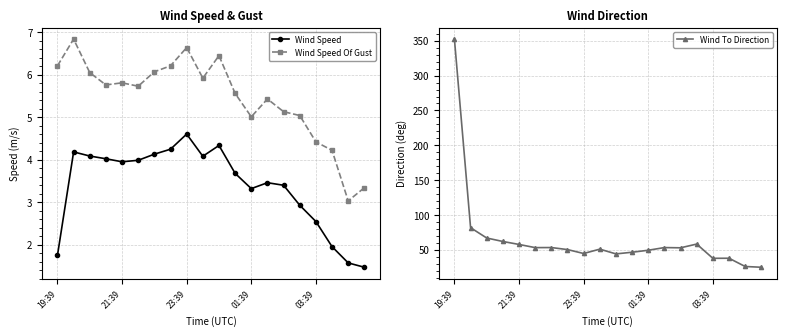

Which category has the highest value in the Wind Speed series?

23:39